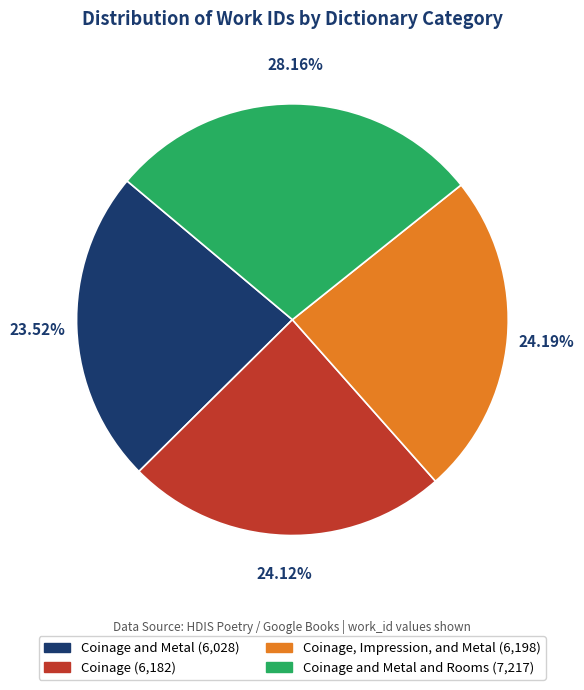

Is there any slice that represents more than half of the pie?

No